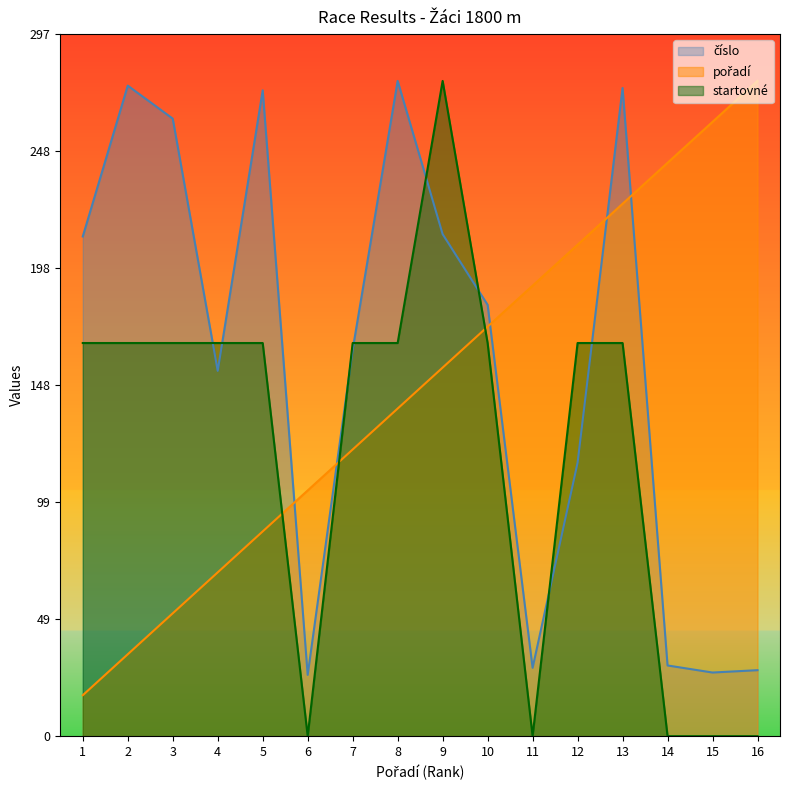

What is the average value of the pořadí series?

148.8